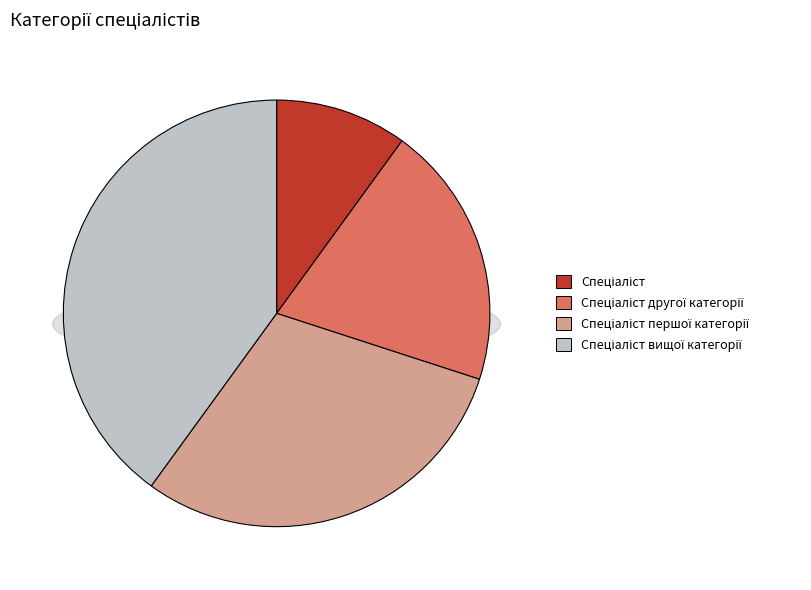

Count the number of slices in the pie.

4